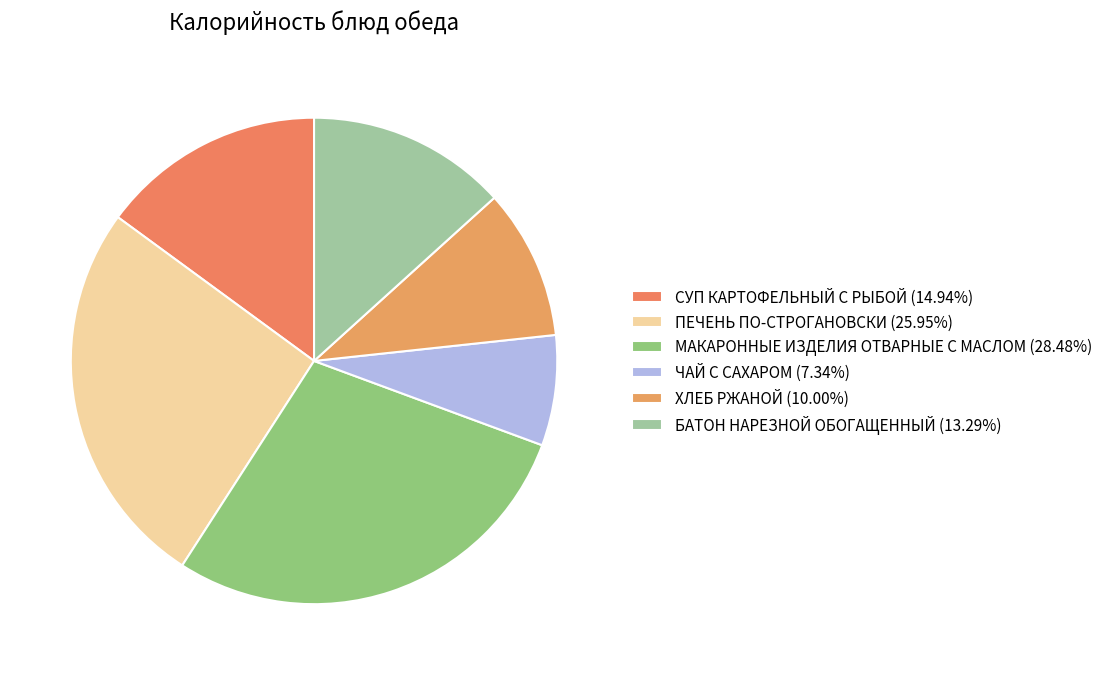

Rank the categories by value from highest to lowest.

МАКАРОННЫЕ ИЗДЕЛИЯ ОТВАРНЫЕ С МАСЛОМ, ПЕЧЕНЬ ПО-СТРОГАНОВСКИ, СУП КАРТОФЕЛЬНЫЙ С РЫБОЙ, БАТОН НАРЕЗНОЙ ОБОГАЩЕННЫЙ, ХЛЕБ РЖАНОЙ, ЧАЙ С САХАРОМ